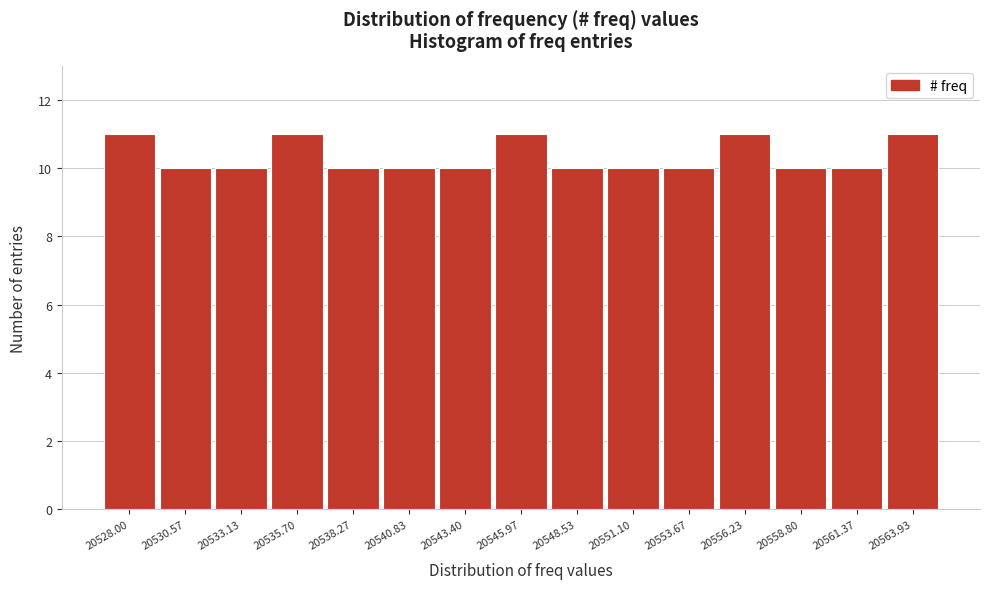

Reading right to left, extract all data points from this chart.

11	10	10	11	10	10	10	11	10	10	10	11	10	10	11